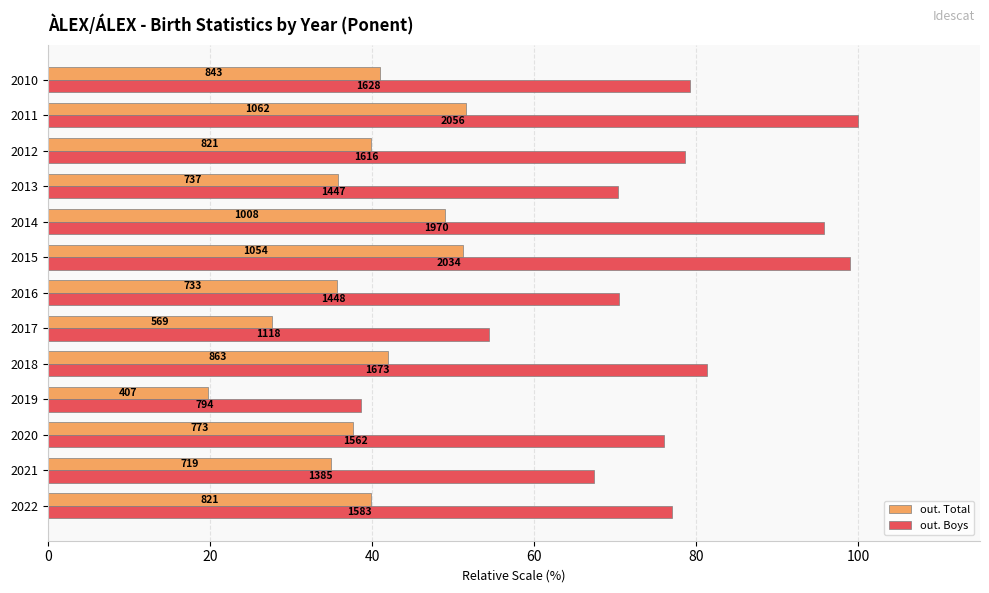

What are all the series names shown in the legend?

out. Total, out. Boys